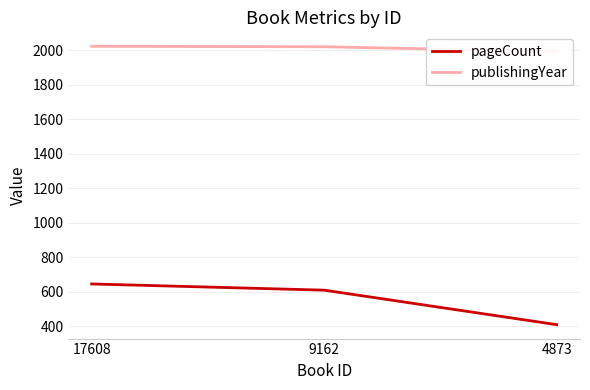

At 17608, list the series in order from smallest to largest.

pageCount, publishingYear